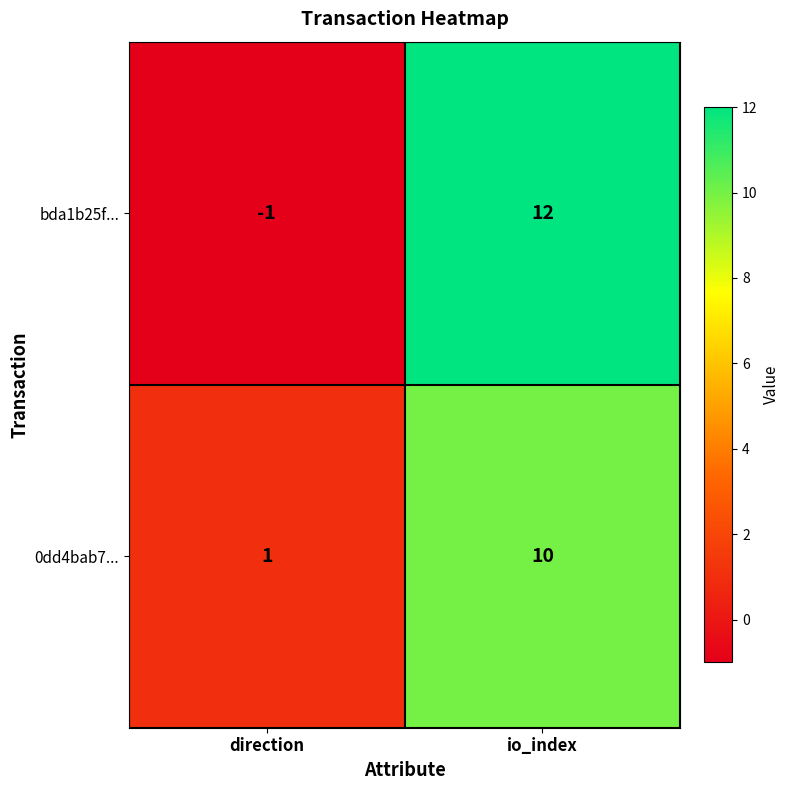

True or false: bda1b25f... has a value of -2 at direction.

False